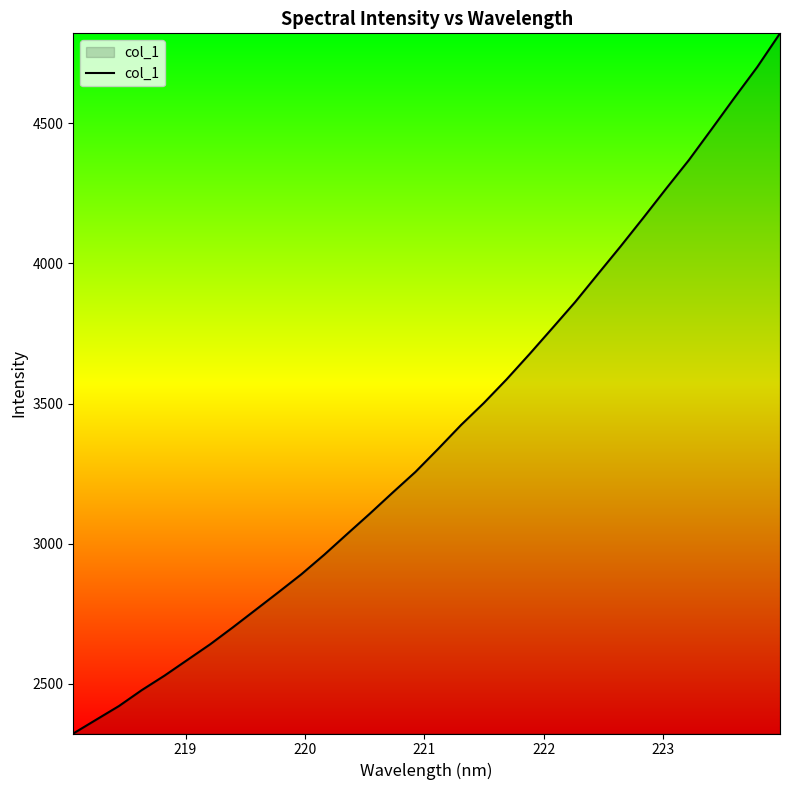

How many lines are shown in the chart?

1